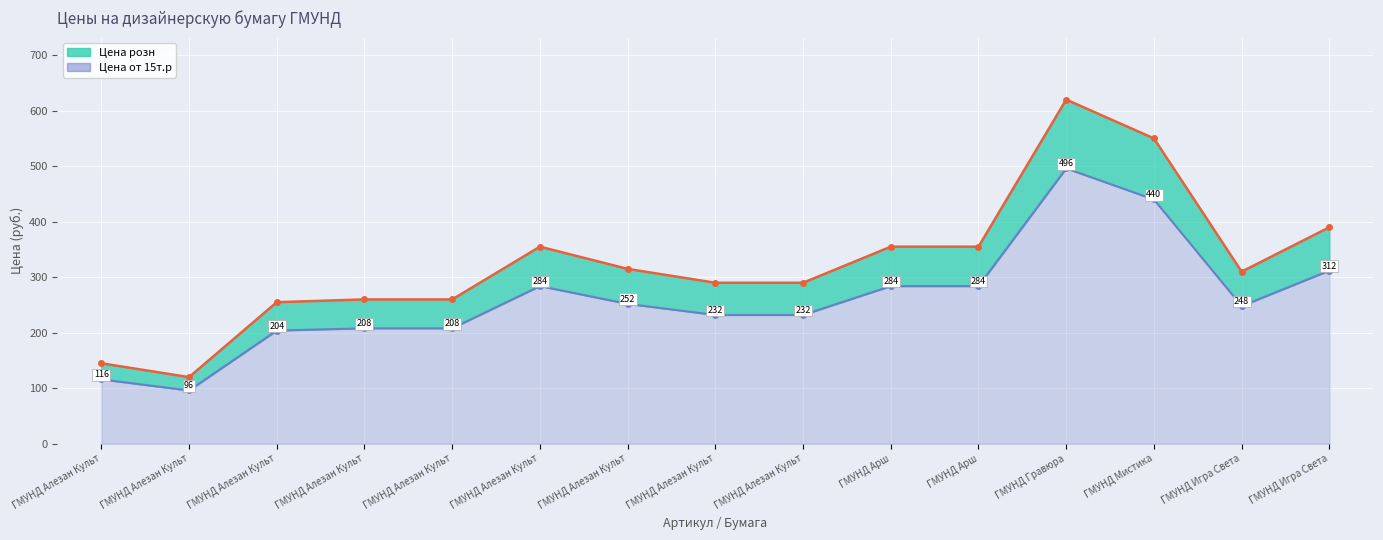

What is the difference between the maximum and minimum values in the Цена розн (линия) series?

500